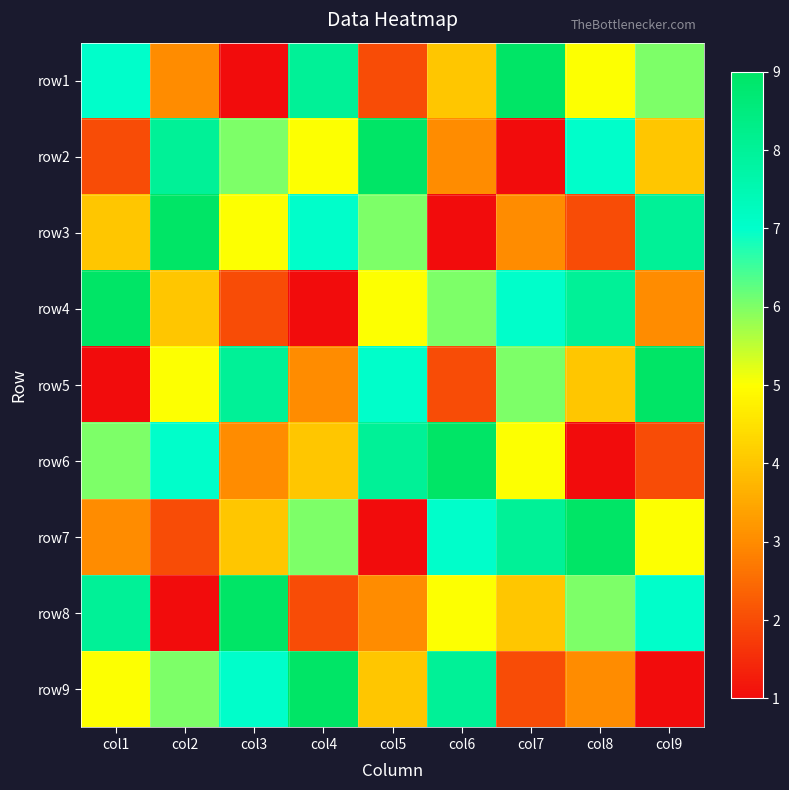

Between col3 and col7, which is larger?

col7